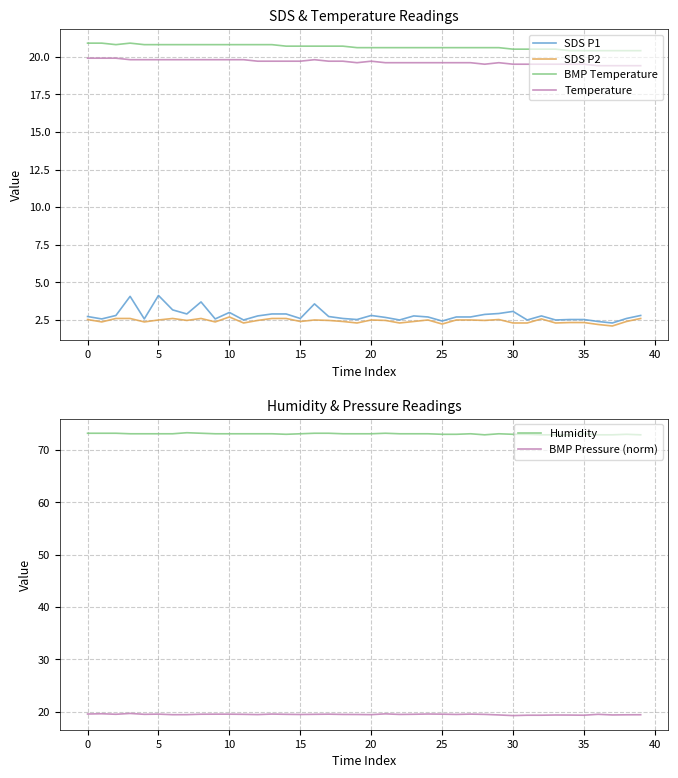

Rank the series at 35 from highest to lowest value.

Humidity, BMP Temperature, Temperature, BMP Pressure (norm), SDS P1, SDS P2